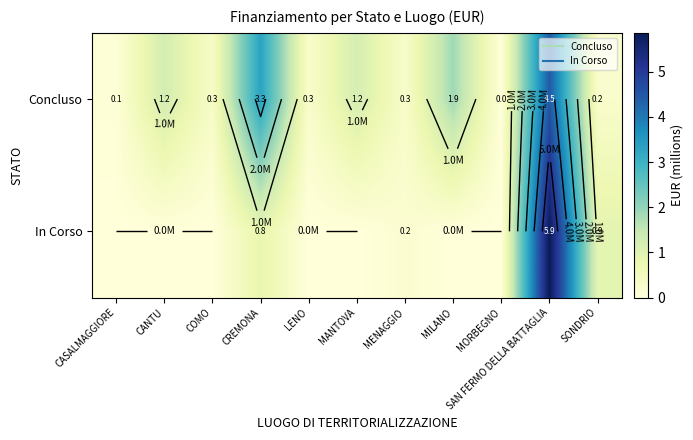

At which category is the sum across all series the highest?

SAN FERMO DELLA BATTAGLIA